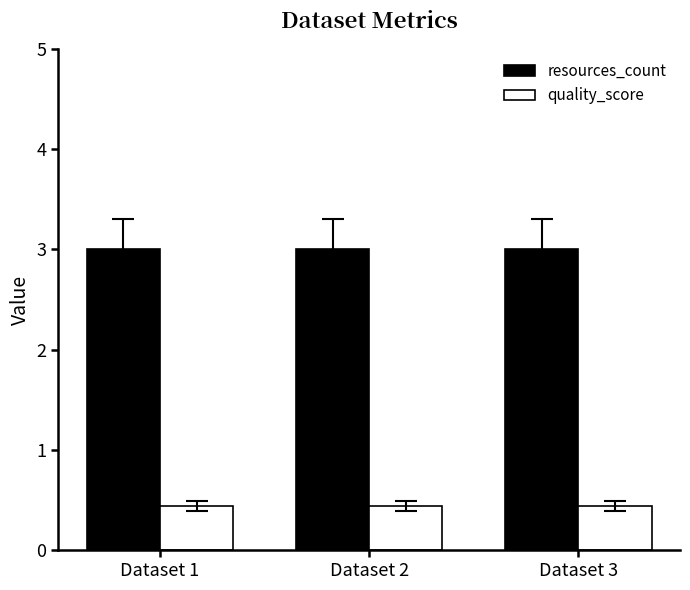

How many distinct data groups are displayed?

2